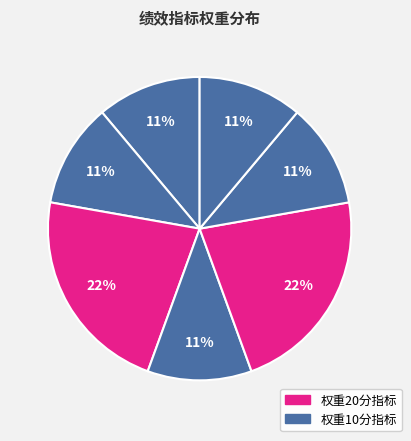

How many slices are in this pie chart?

7